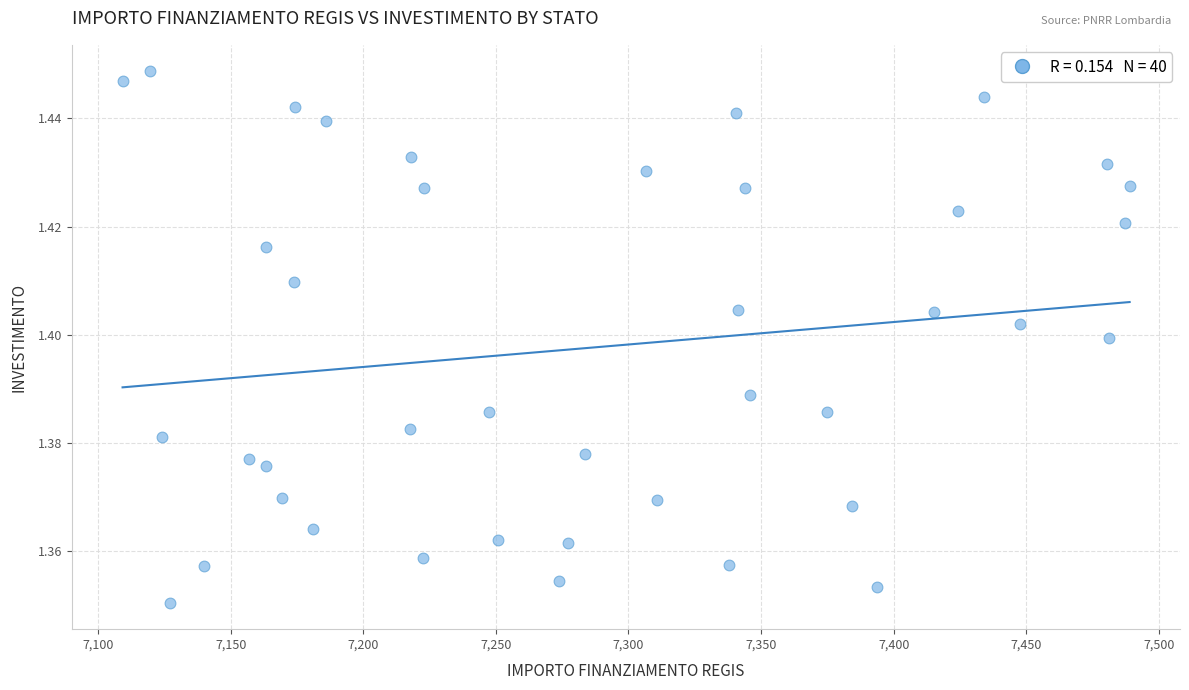

What is the range of X values (max minus min)?

379.7